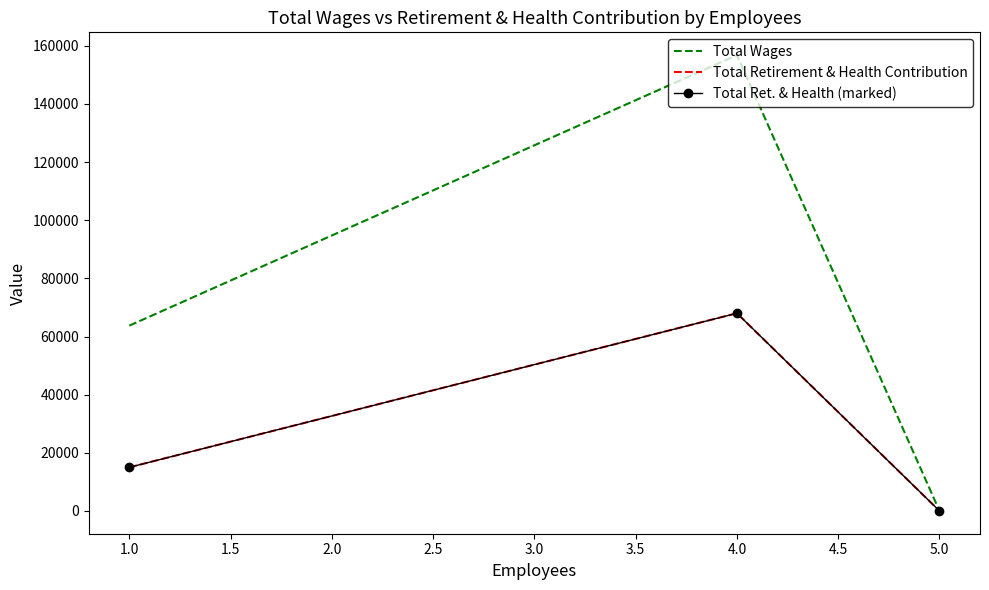

How many lines are shown in the chart?

3